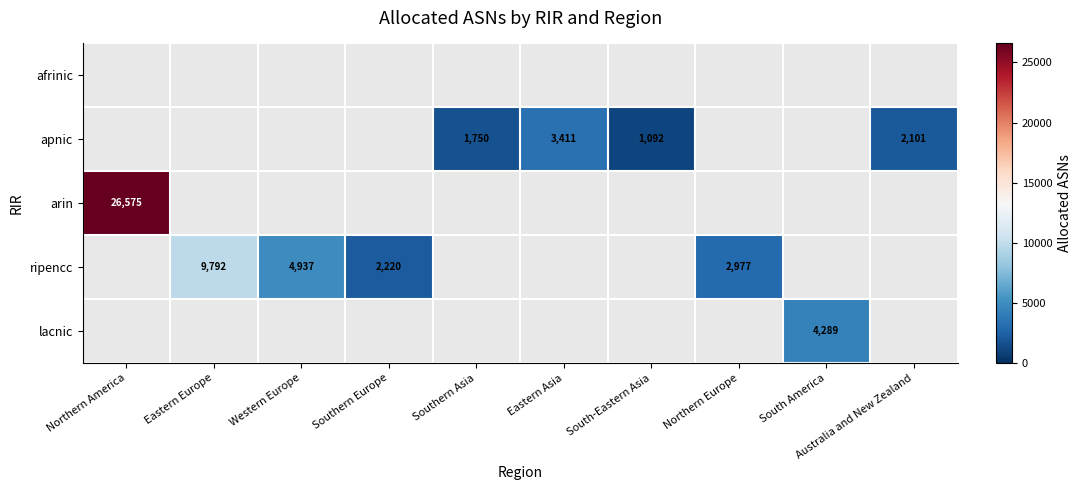

Is the value of arin at Northern America greater than the value of ripencc at Eastern Europe?

Yes